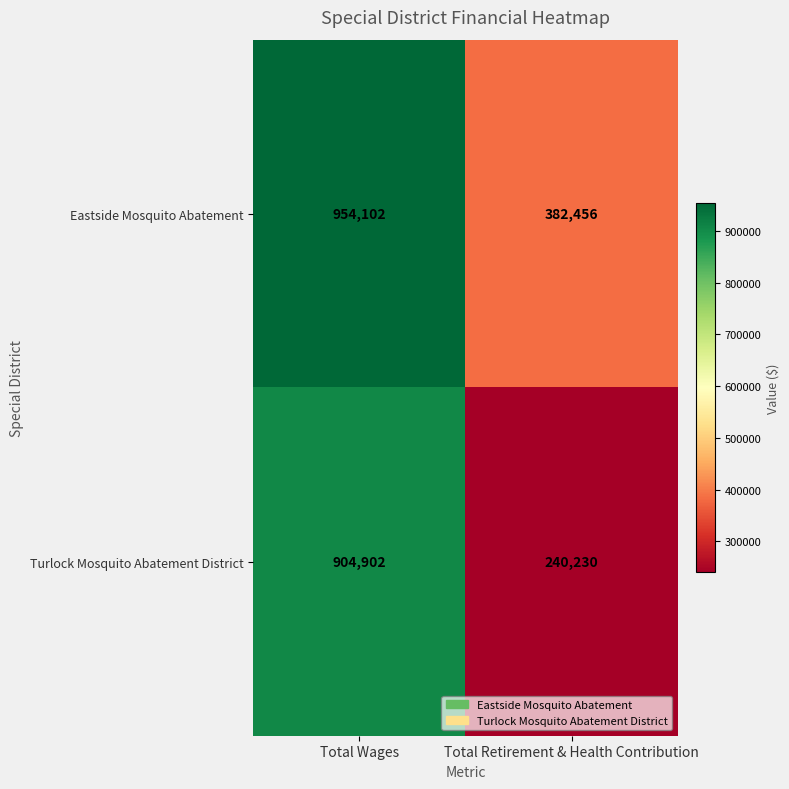

Which series has the largest total across all categories?

Eastside Mosquito Abatement